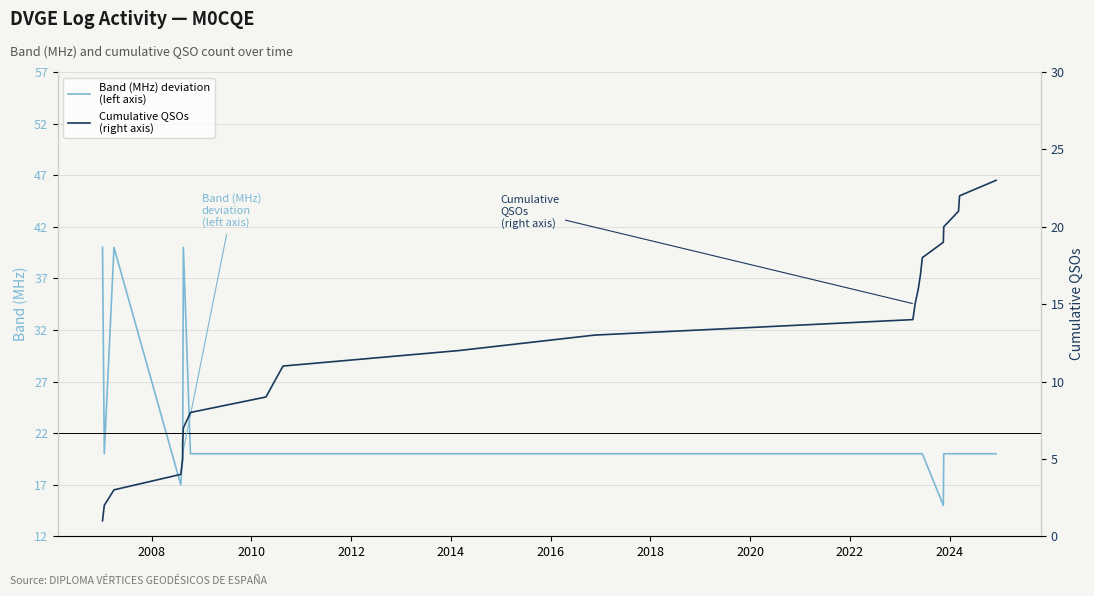

What is the minimum value for Cumulative QSOs
(right axis)?

1